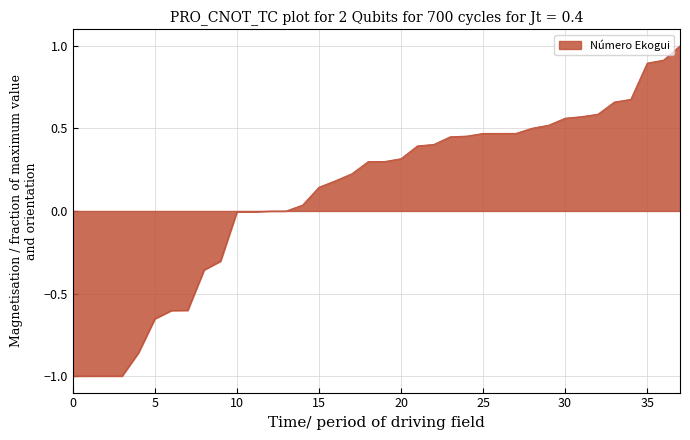

What is the minimum value shown in the chart?

-1.0